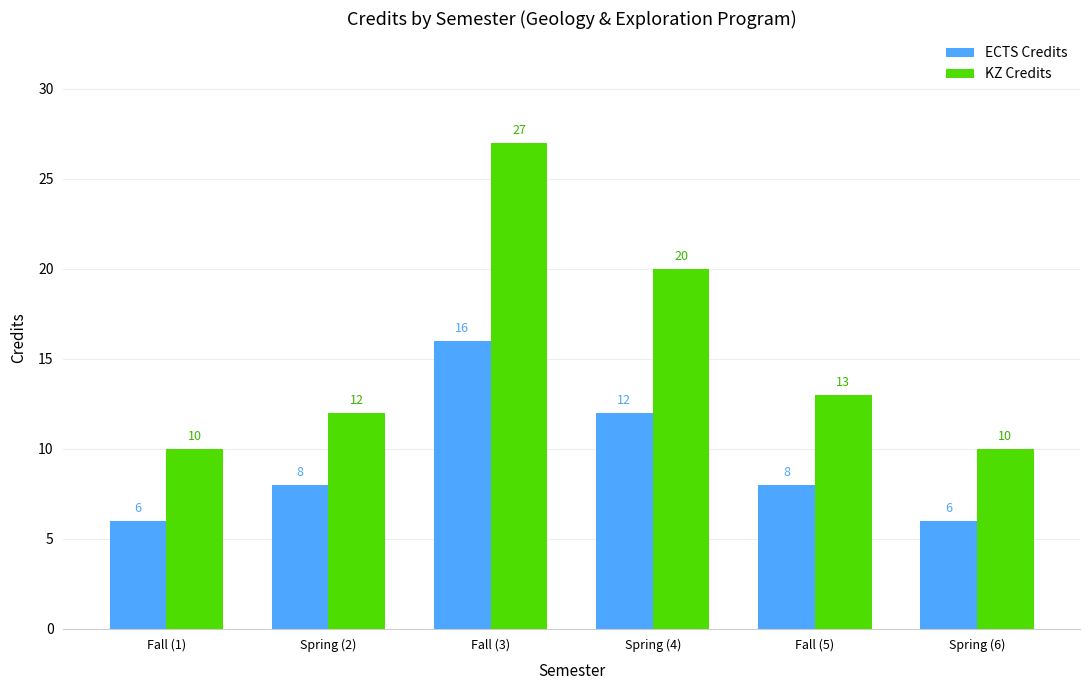

What is the value of the ECTS Credits bar at the 5th from the left?

8